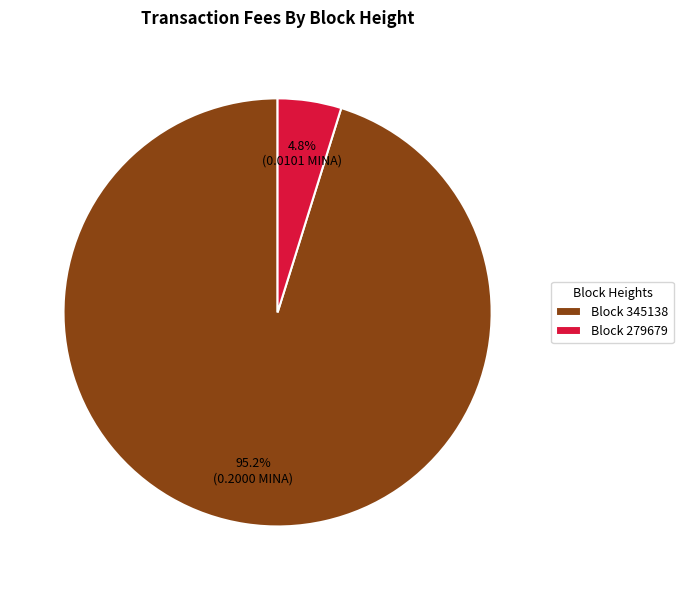

Which category accounts for the majority?

Block 345138